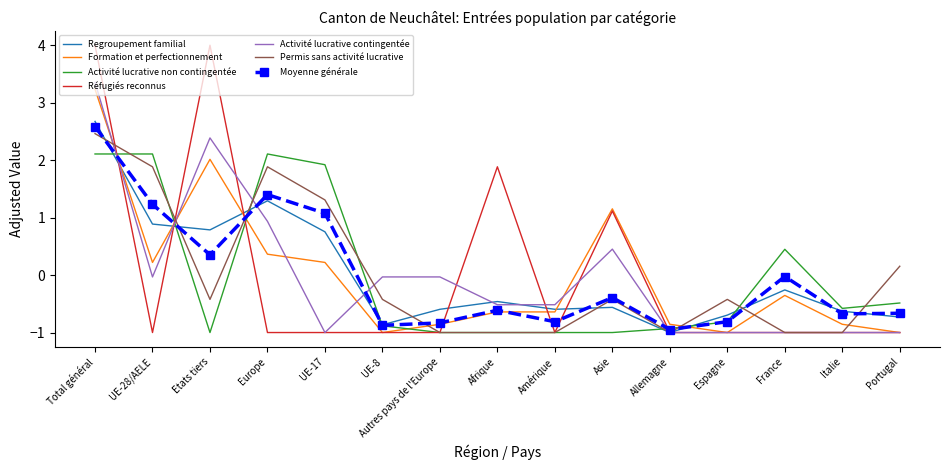

At which category is the sum across all series the highest?

Total général